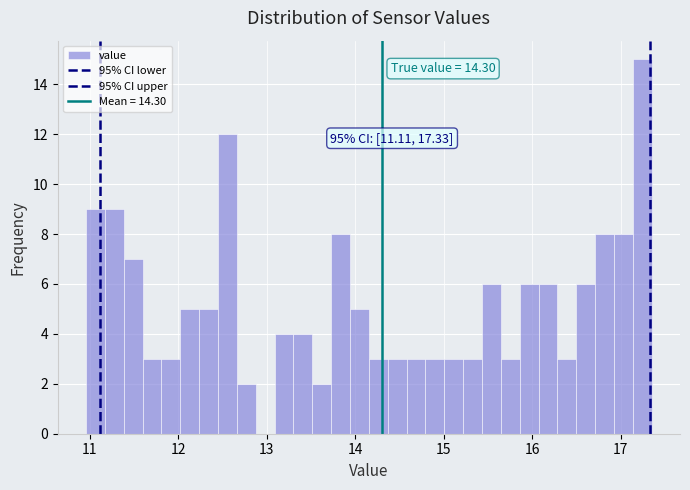

Around what value on the x-axis is the tallest bar? Give the approximate position of its centre, as read against the axis.

17.2